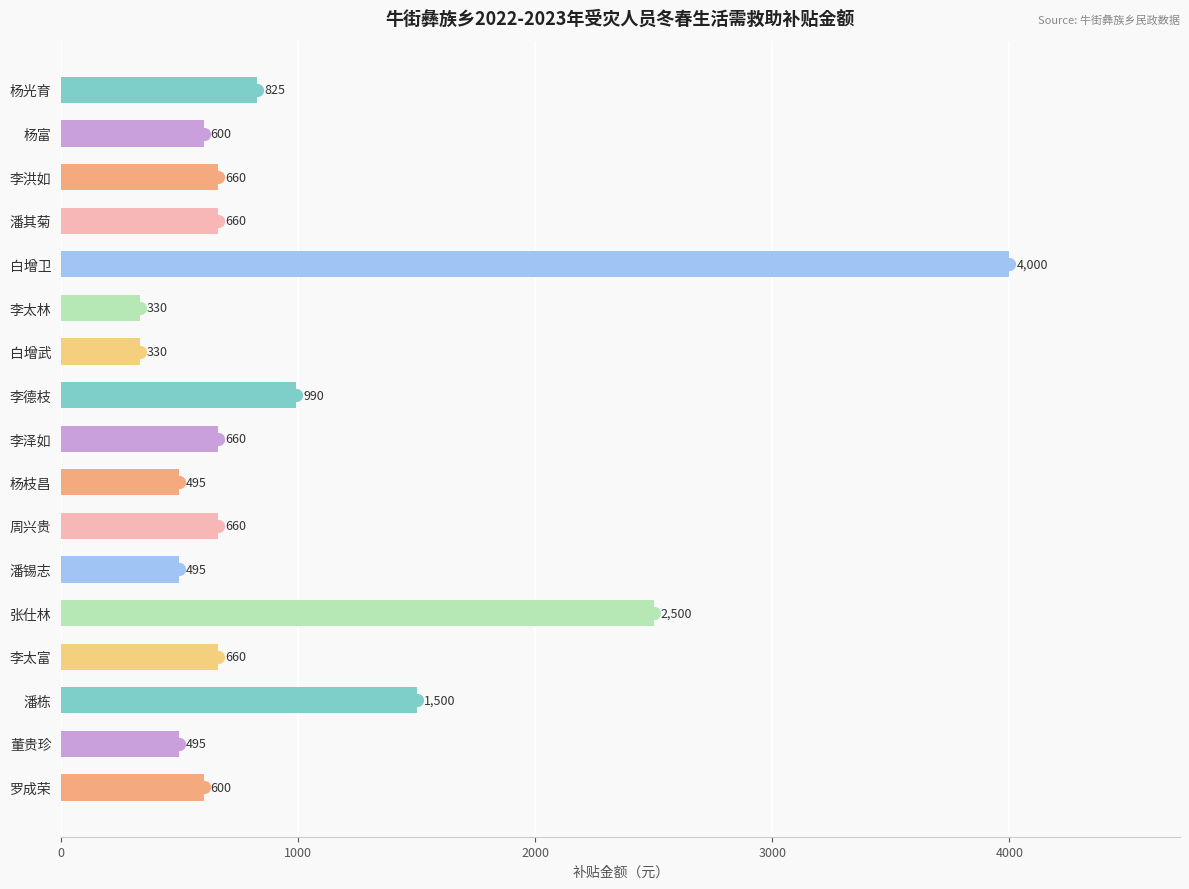

What is the maximum value shown in the chart?

4000